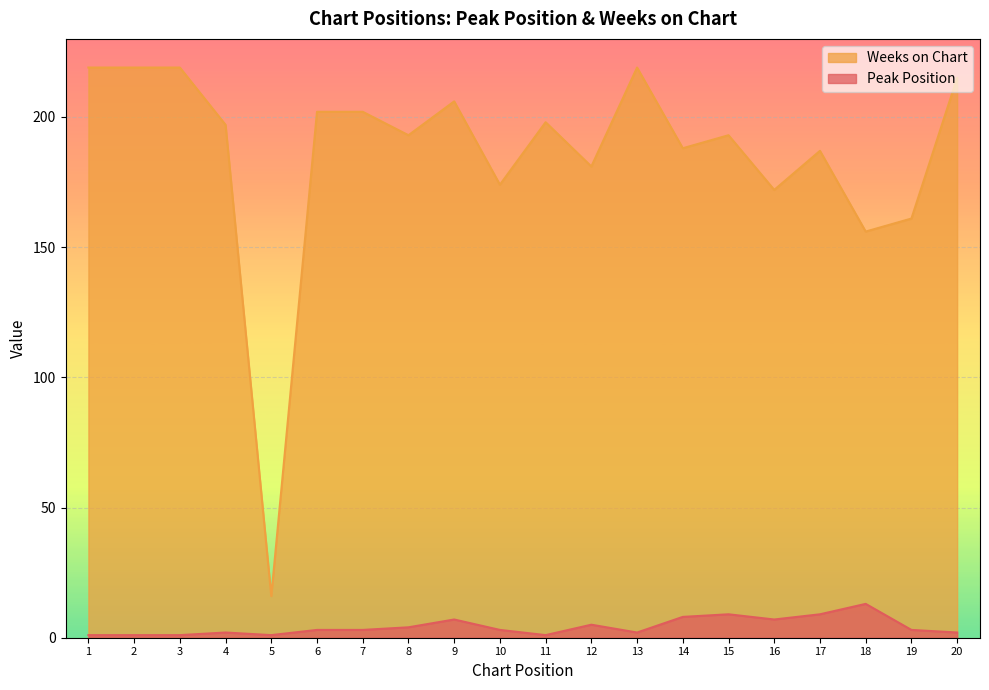

Reading right to left, what are all the values shown in this chart?

Peak Position: 20=2	19=3	18=13	17=9	16=7	15=9	14=8	13=2	12=5	11=1	10=3	9=7	8=4	7=3	6=3	5=1	4=2	3=1	2=1	1=1
Weeks on Chart: 20=215	19=161	18=156	17=187	16=172	15=193	14=188	13=219	12=181	11=198	10=174	9=206	8=193	7=202	6=202	5=16	4=197	3=219	2=219	1=219